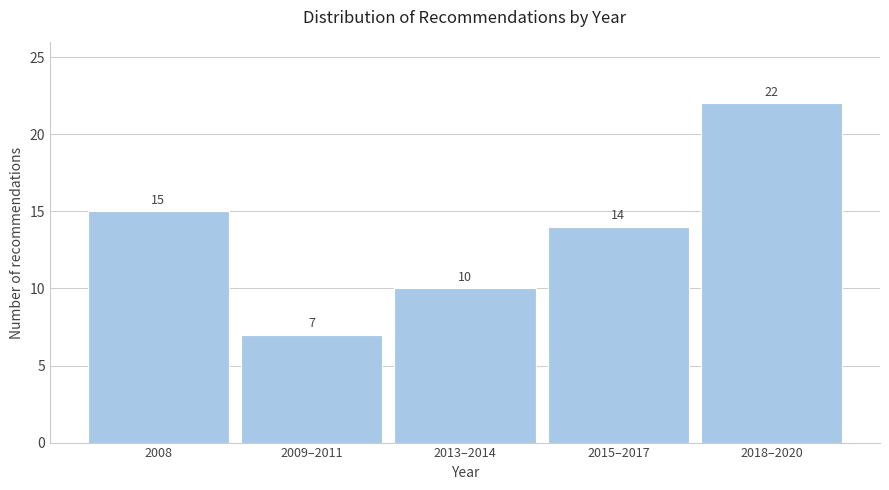

Reading left to right, list all the values displayed in this chart.

2008=15	2009–2011=7	2013–2014=10	2015–2017=14	2018–2020=22